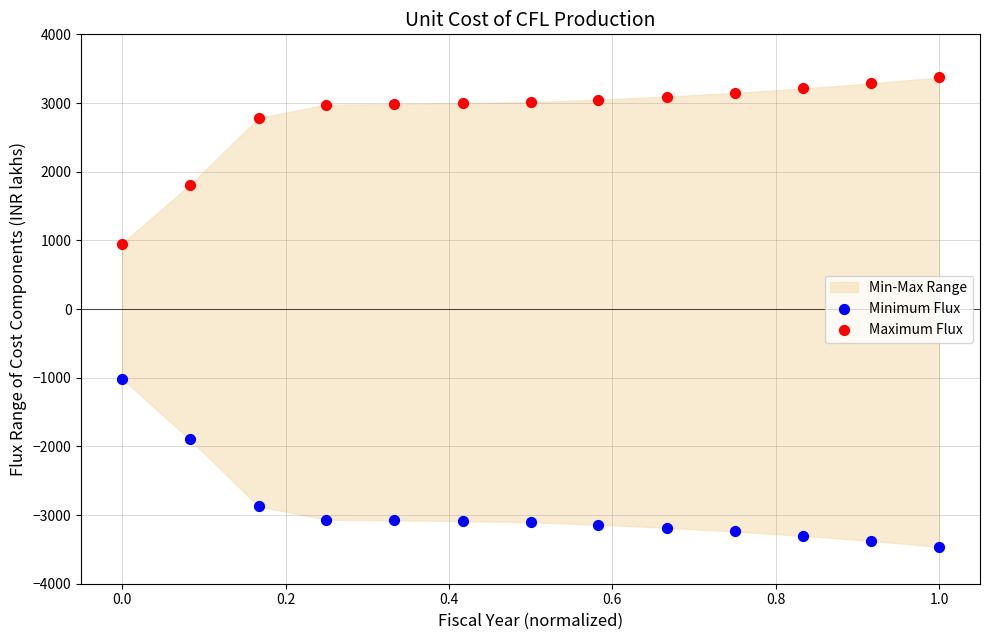

Which series contains the lowest Y value?

Minimum Flux